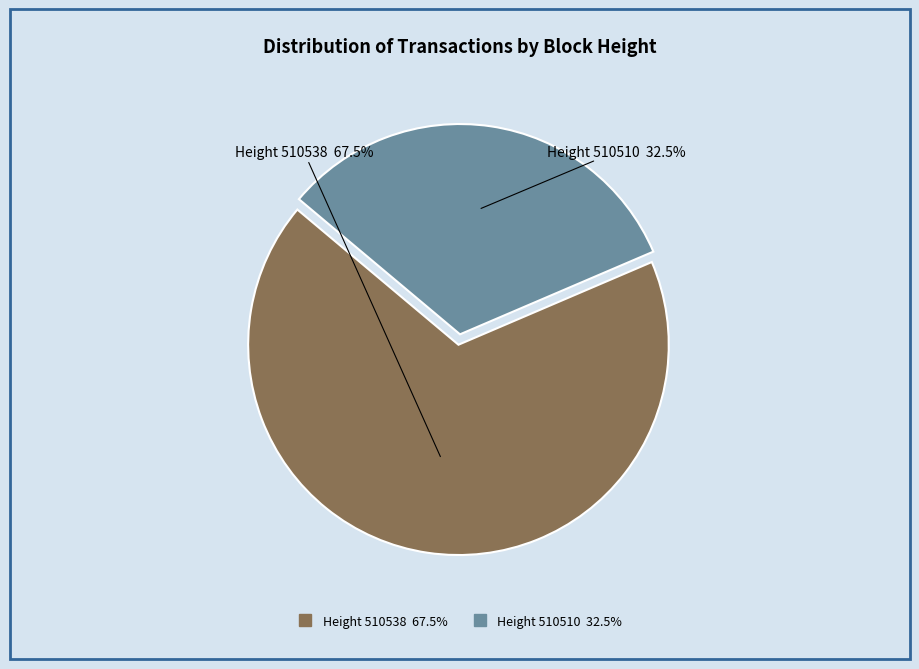

How many slices are in this pie chart?

2